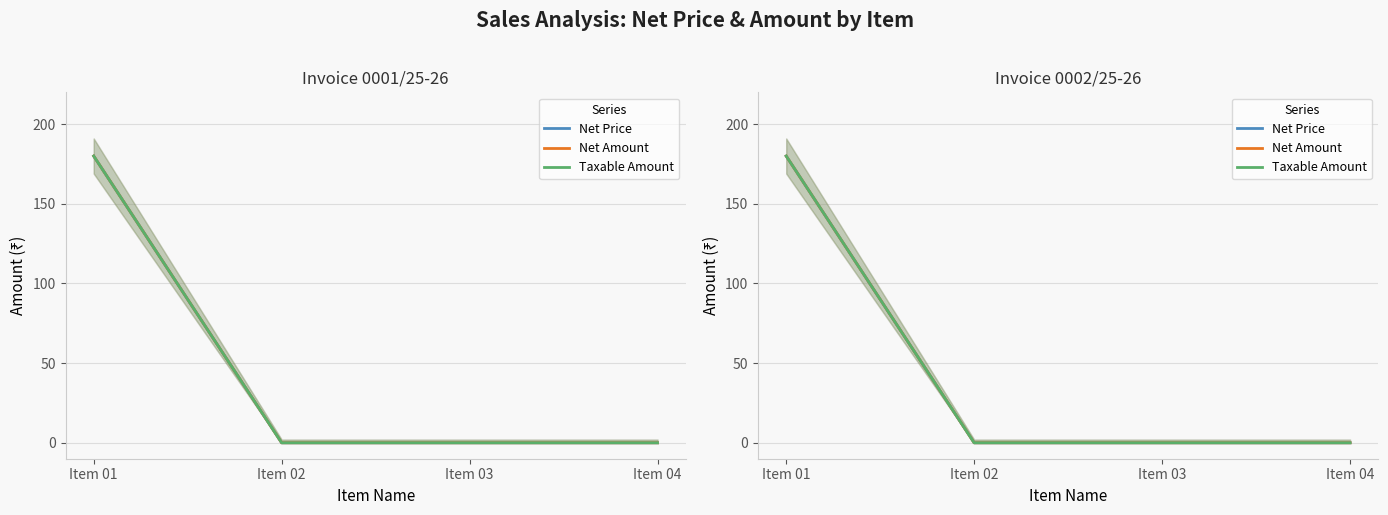

Reading left to right, transcribe all the data shown in this chart.

Net Price: 180	0	0	0
Net Amount: 180	0	0	0
Taxable Amount: 180	0	0	0